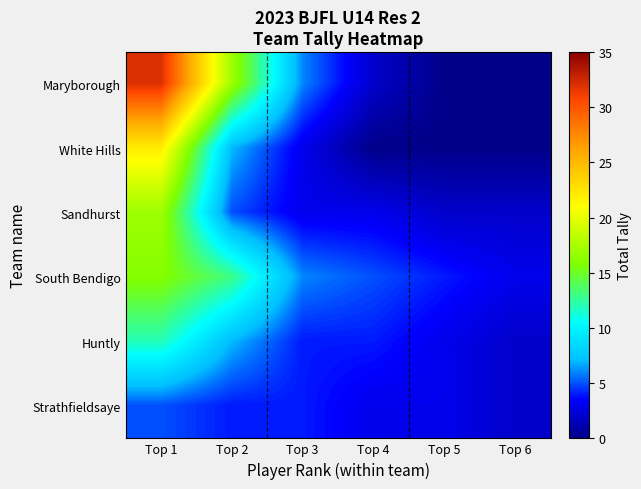

Reading left to right, what are all the values shown in this chart?

Maryborough: Top 1=32	Top 2=17	Top 3=6	Top 4=2	Top 5=0	Top 6=0
White Hills: Top 1=22	Top 2=7	Top 3=3	Top 4=0	Top 5=0	Top 6=0
Sandhurst: Top 1=17	Top 2=5	Top 3=3	Top 4=3	Top 5=2	Top 6=2
South Bendigo: Top 1=16	Top 2=13	Top 3=6	Top 4=5	Top 5=4	Top 6=3
Huntly: Top 1=12	Top 2=7	Top 3=4	Top 4=4	Top 5=3	Top 6=2
Strathfieldsaye: Top 1=5	Top 2=4	Top 3=4	Top 4=3	Top 5=3	Top 6=2